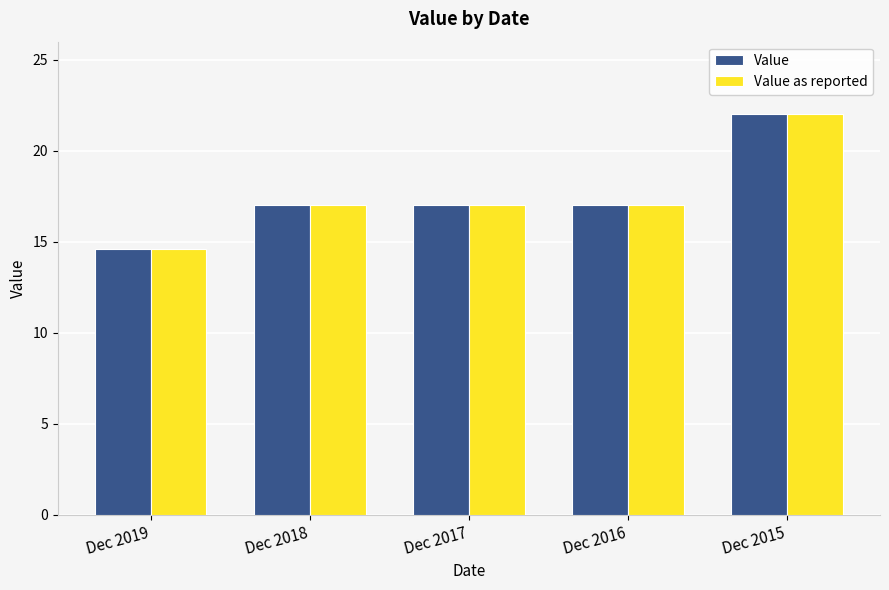

Reading right to left, extract all data points from this chart.

Value: 22.0	17.0	17.0	17.0	14.6
Value as reported: 22.0	17.0	17.0	17.0	14.6